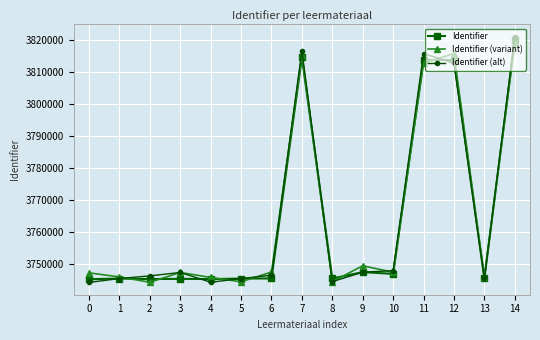

What are all the series names shown in the legend?

Identifier, Identifier (variant), Identifier (alt)